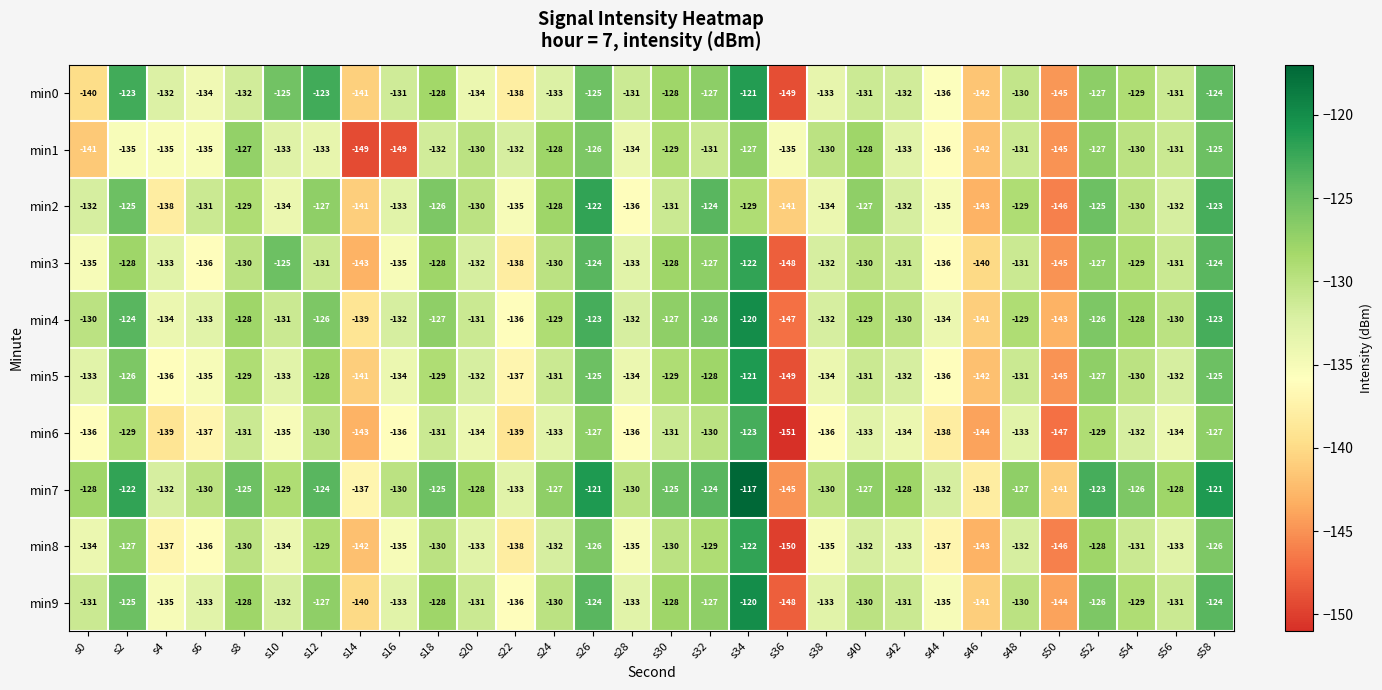

What is the maximum value shown in the chart?

-117